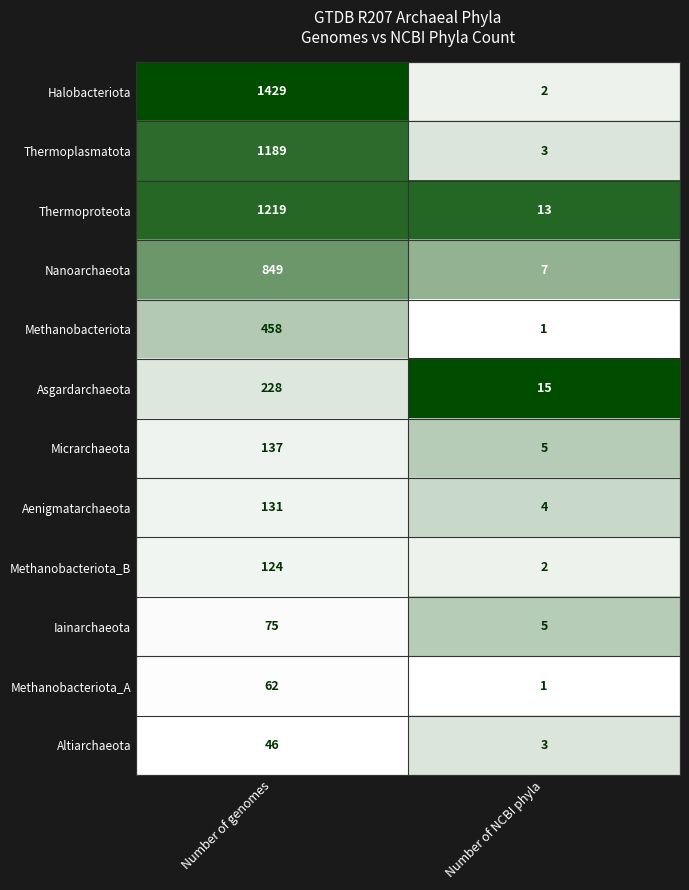

What is the sum of all Methanobacteriota values?

459